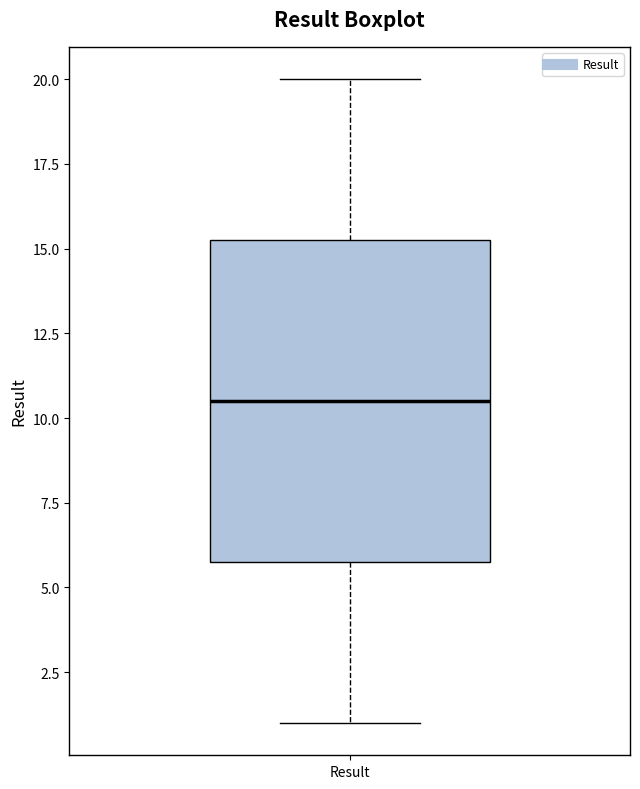

Where is the upper edge of the box for Result on the y-axis? The values are not printed on the chart, so give them approximately, as read against the axis.

15.5